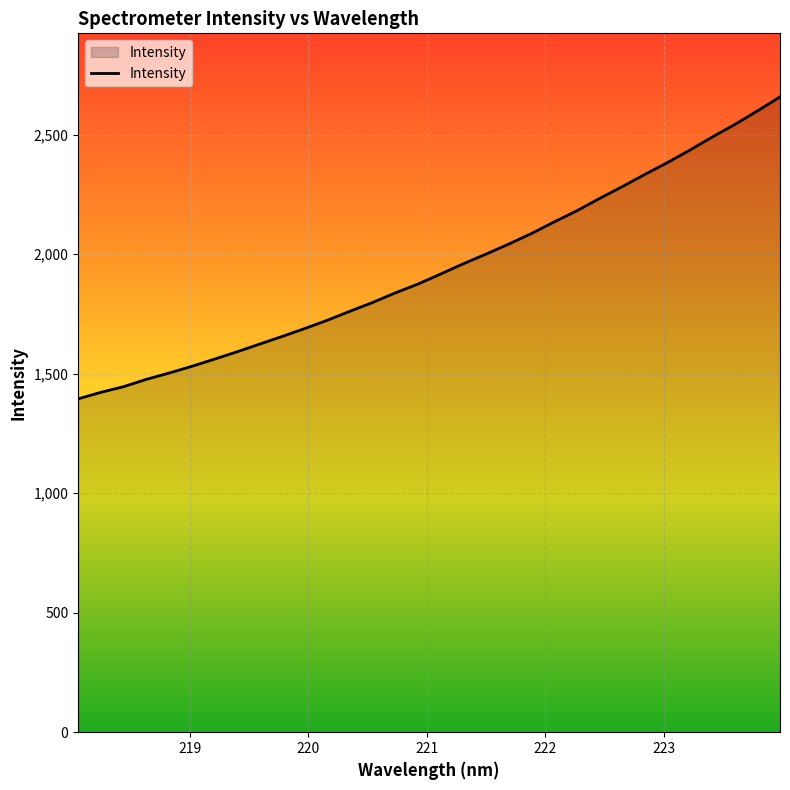

What is the maximum value shown in the chart?

2658.0